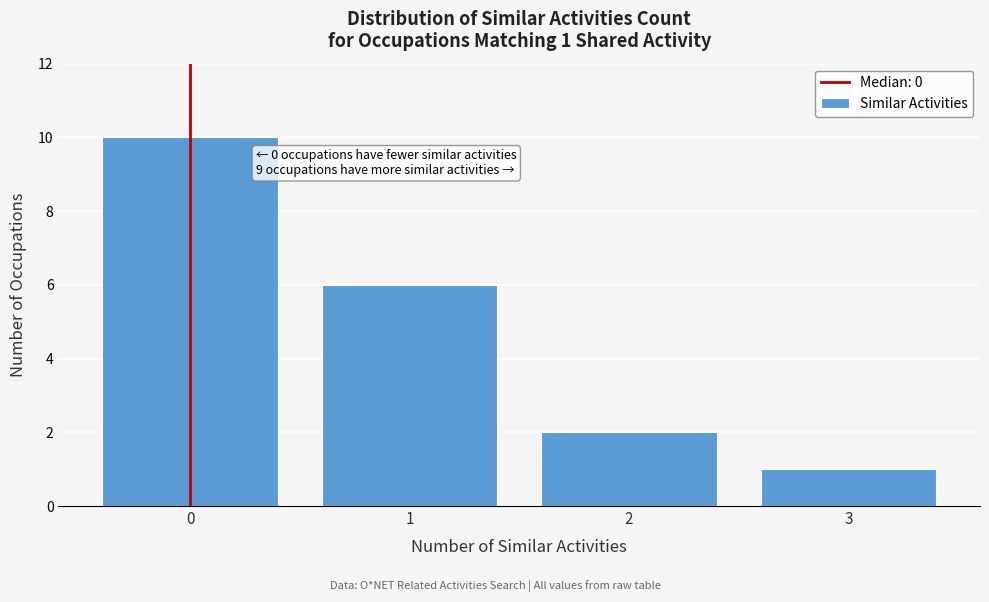

Reading left to right, transcribe all the data shown in this chart.

0=10	1=6	2=2	3=1